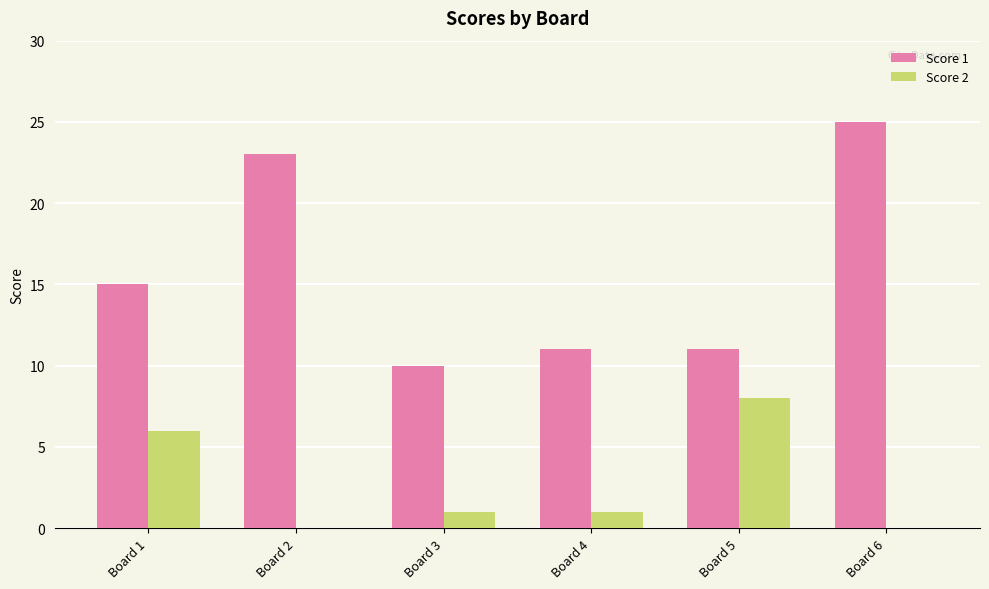

Is the value of Score 2 at Board 4 greater than the value of Score 1 at Board 4?

No